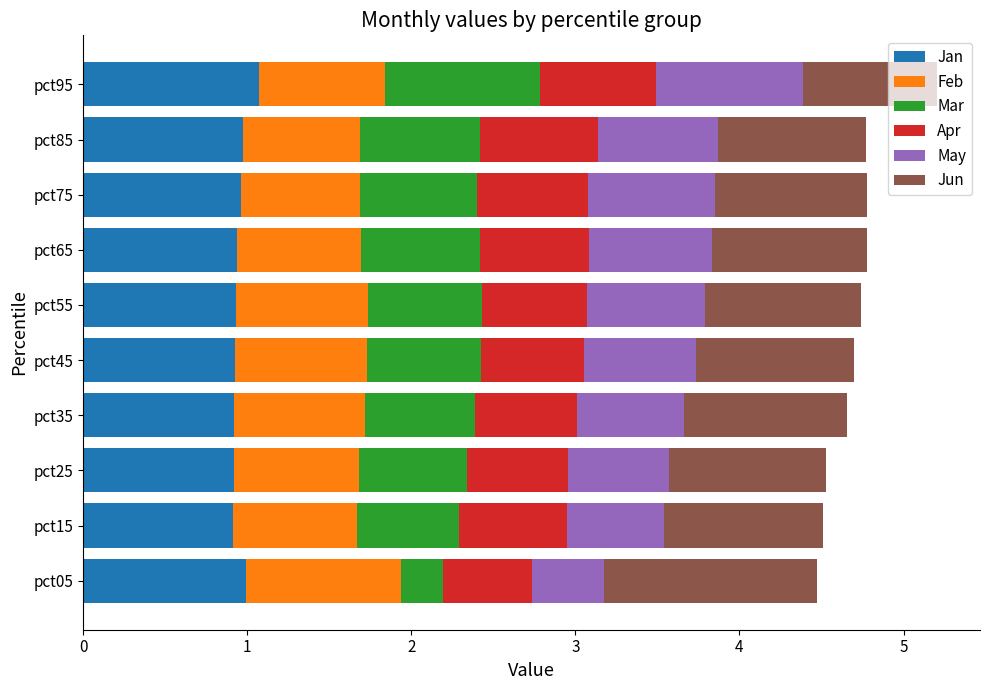

What is the sum of the Jan values at pct95 and pct85?

2.0